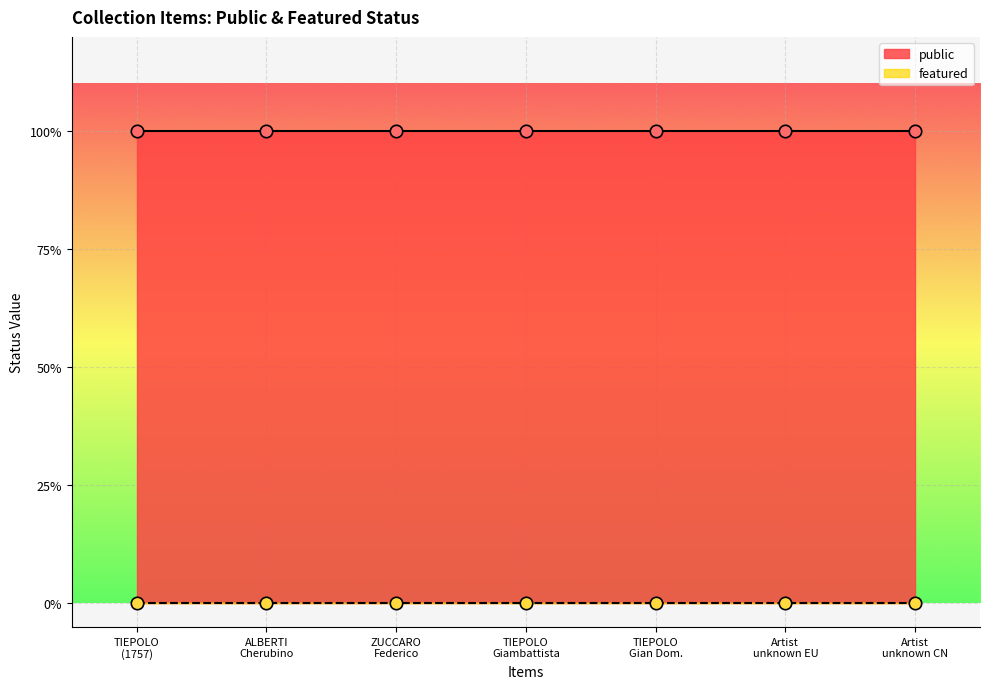

Is the value of featured at TIEPOLO Gian Domenico greater than the value of public at Artist unknown Chinese?

No